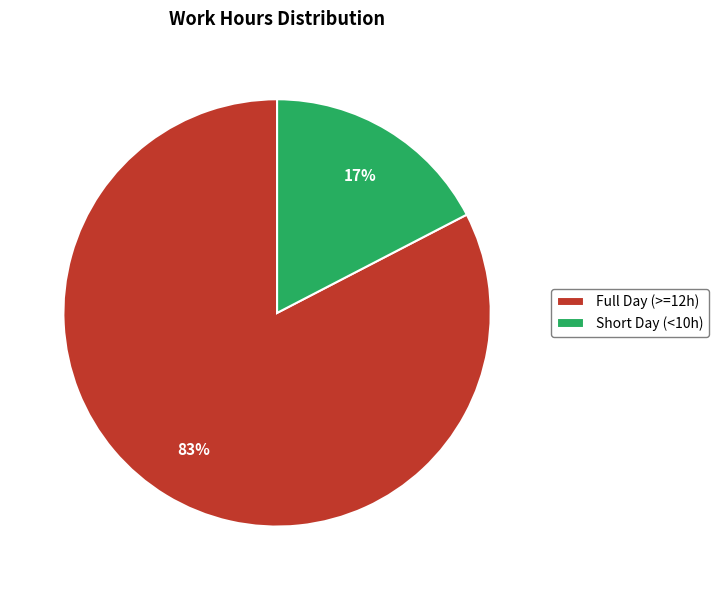

To the nearest percent, what is the average slice percentage?

50%